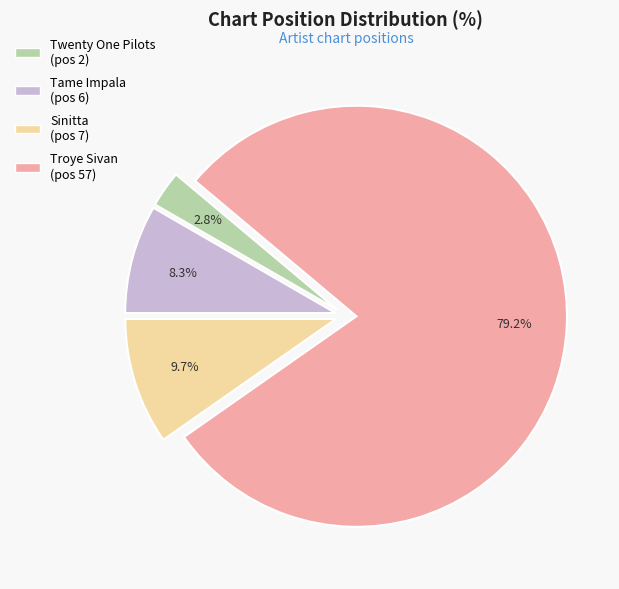

How many segments does this pie chart have?

4